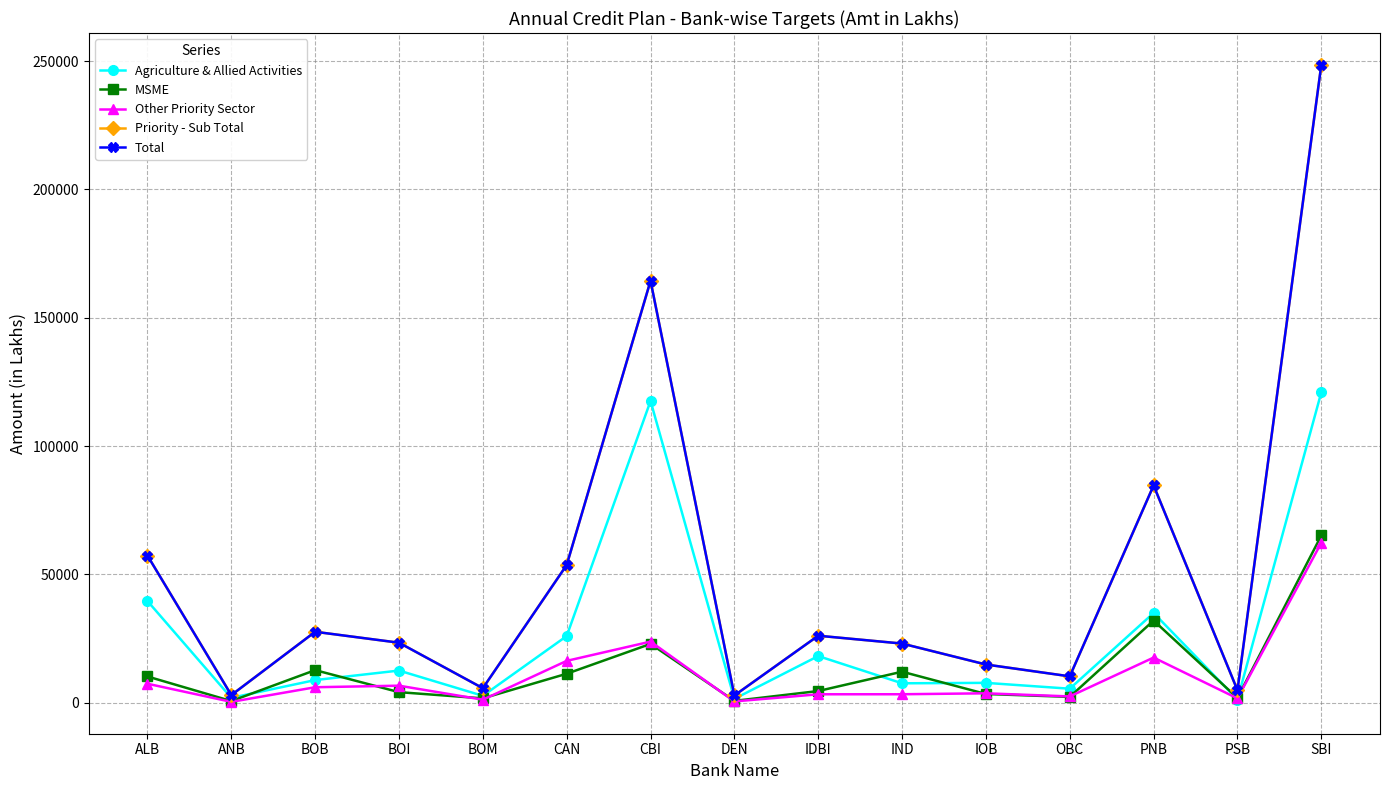

Is this an area chart (filled region under the line)?

No